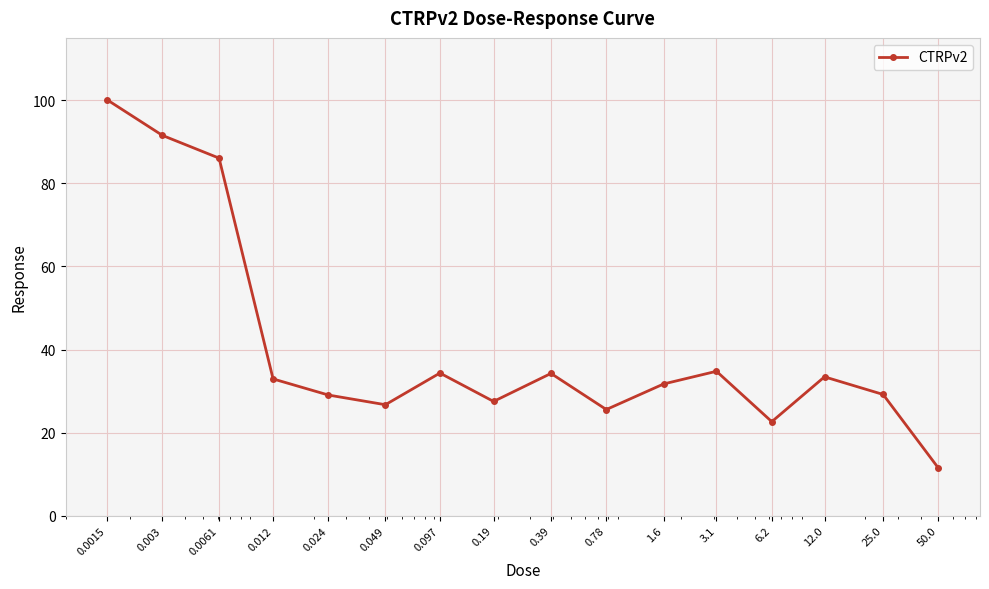

How many lines are shown in the chart?

1